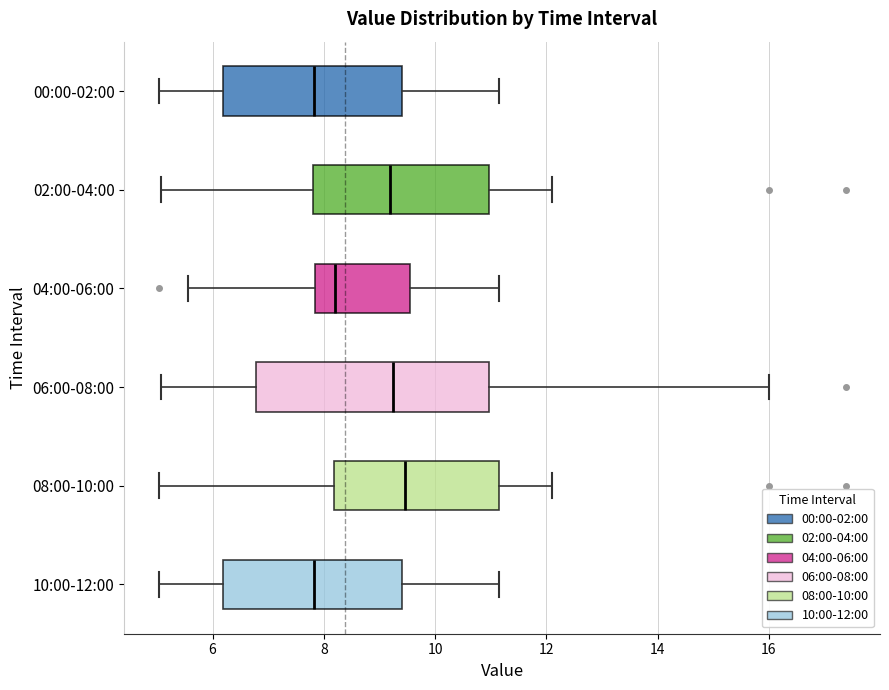

Reading bottom to top, transcribe this box plot: for each box, give where its median line is, the range the box spans, and where its two whiskers end, as read against the x-axis. The values are not printed on the chart, so give them approximately, as read against the axis.

10:00-12:00: median 7.8, box 6.2 to 9.4, whiskers 5.0 to 11.2
08:00-10:00: median 9.4, box 8.2 to 11.2, whiskers 5.0 to 12.2
06:00-08:00: median 9.2, box 6.8 to 11.0, whiskers 5.0 to 16.0
04:00-06:00: median 8.2, box 7.8 to 9.6, whiskers 5.6 to 11.2
02:00-04:00: median 9.2, box 7.8 to 11.0, whiskers 5.0 to 12.2
00:00-02:00: median 7.8, box 6.2 to 9.4, whiskers 5.0 to 11.2